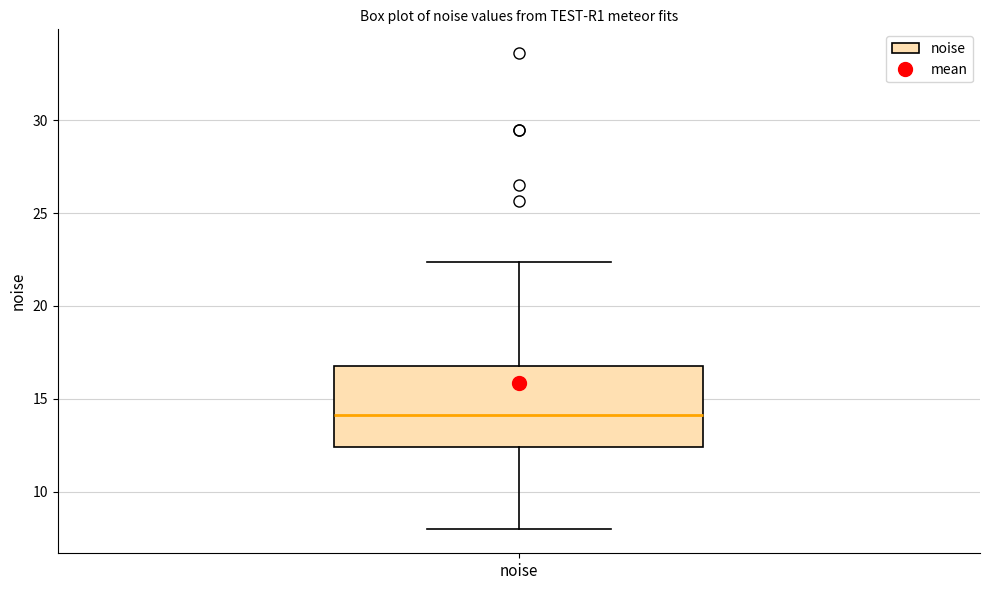

Read this box plot against the y-axis: the position of the median line, the range covered by the box, and the ends of both whiskers. The values are not printed on the chart, so give them approximately, as read against the axis.

median 14.0, box 12.5 to 17.0, whiskers 8.0 to 22.5